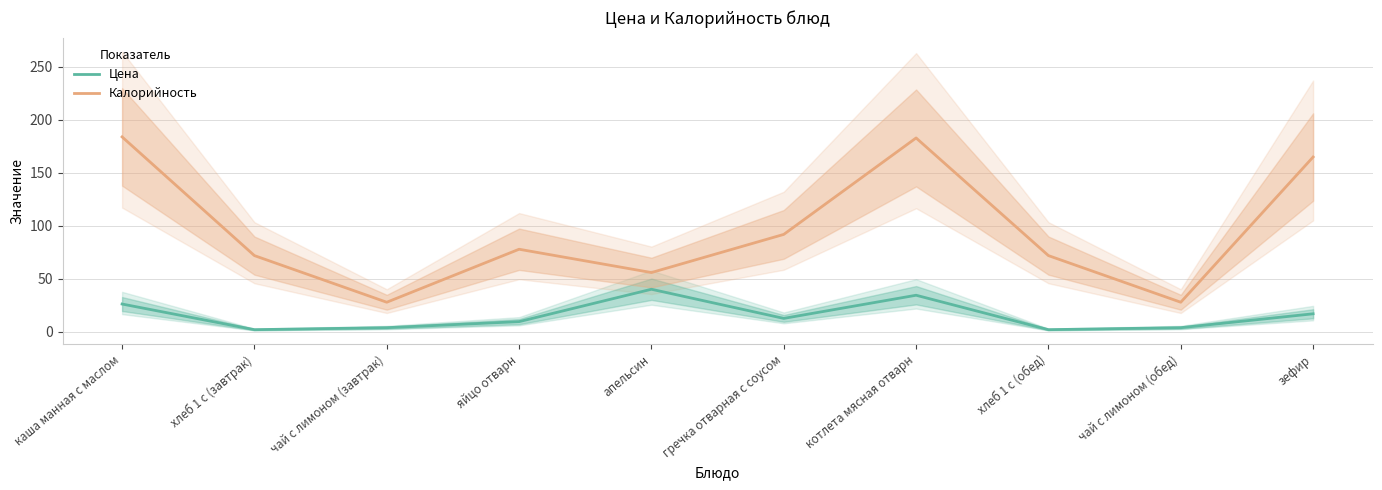

How many interior local peaks does the Калорийность series have?

2